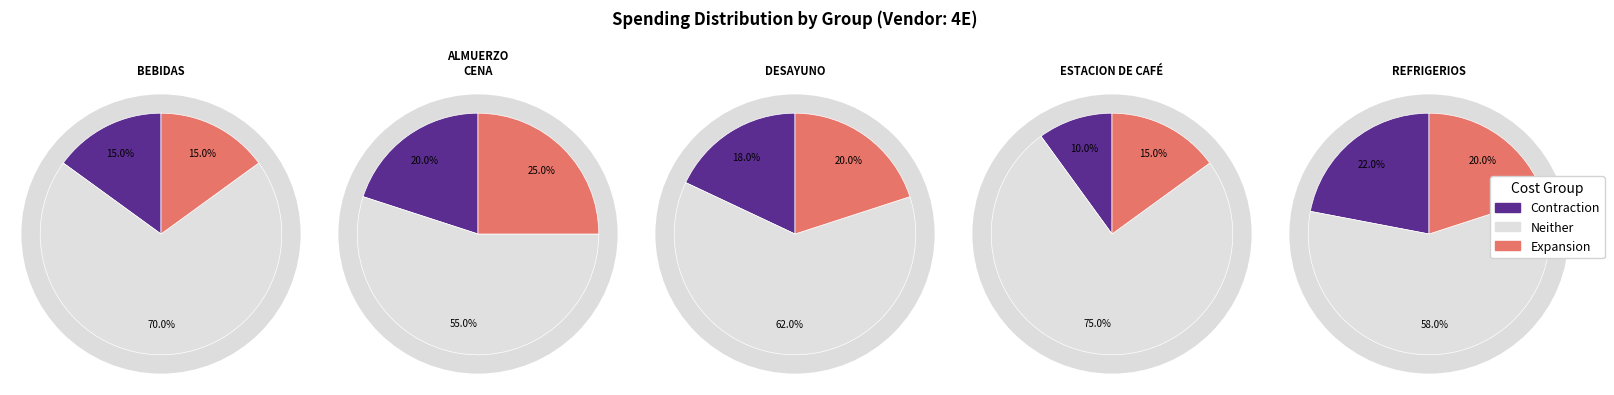

Is it true that BEBIDAS is 9% of the pie?

False